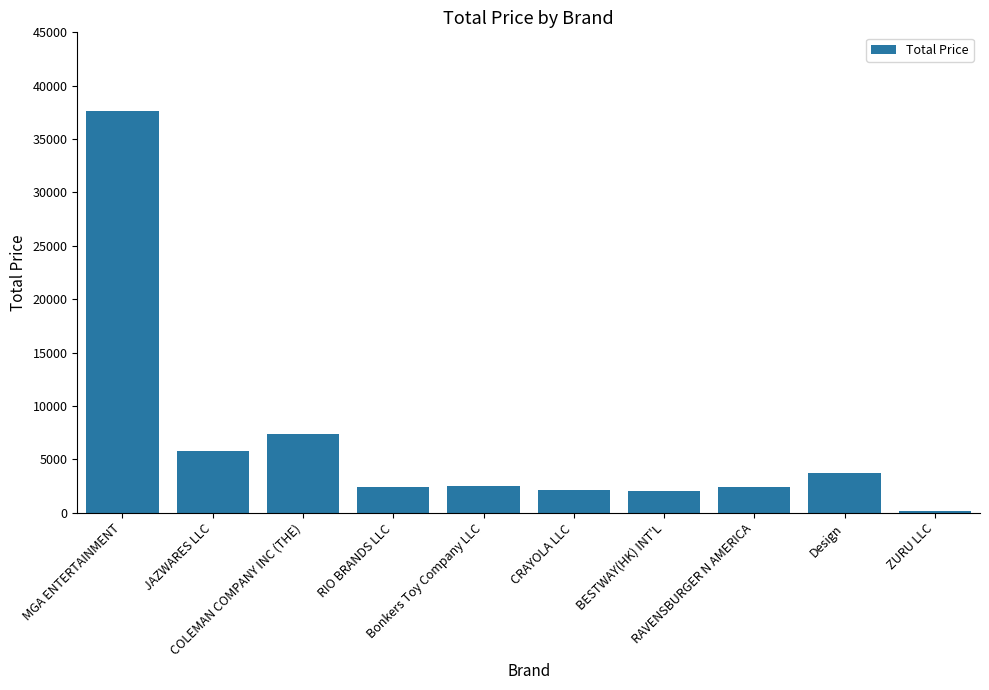

What is the sum of the values at BESTWAY(HK) INT'L and CRAYOLA LLC?

4137.5